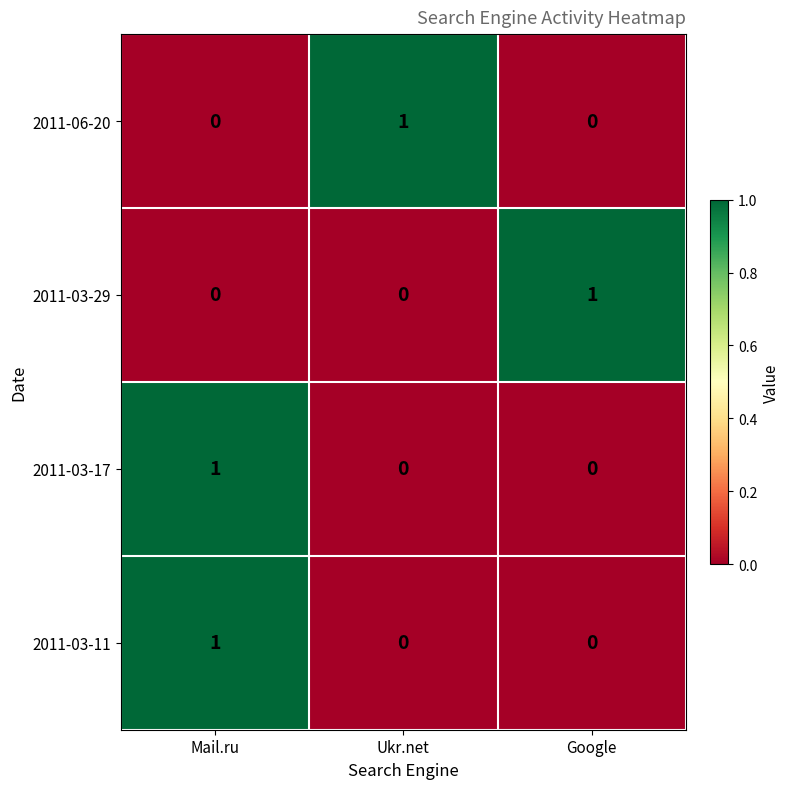

At how many categories does at least one series exceed 0?

3